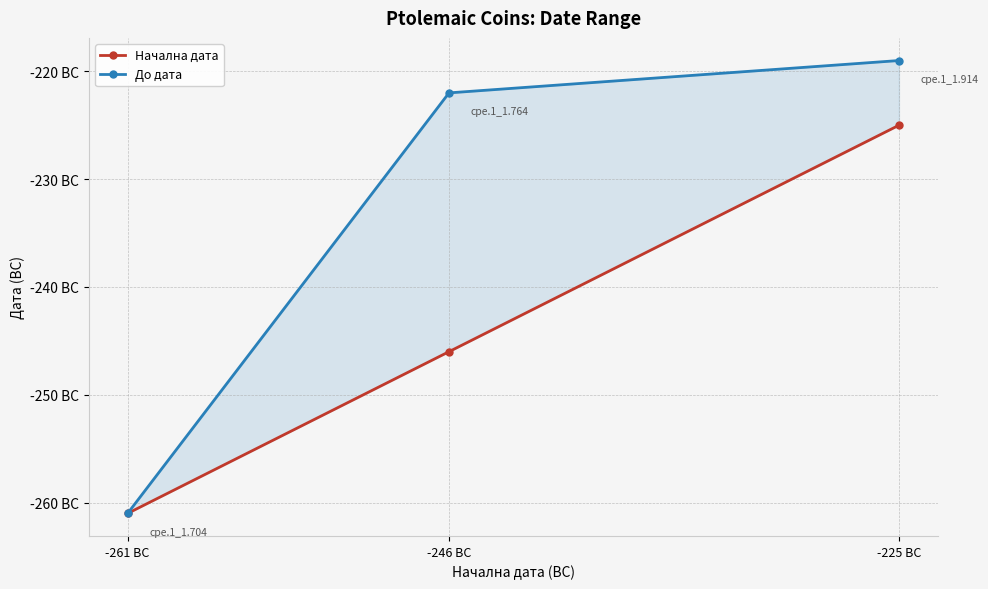

At -225 BC, list the series in order from smallest to largest.

Начална дата, До дата